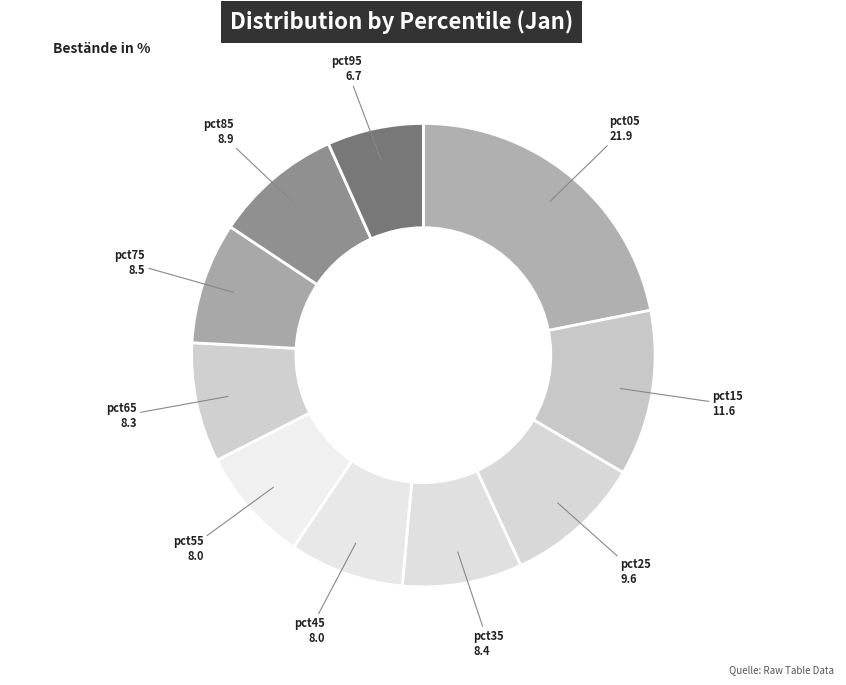

How many slices are in this pie chart?

10